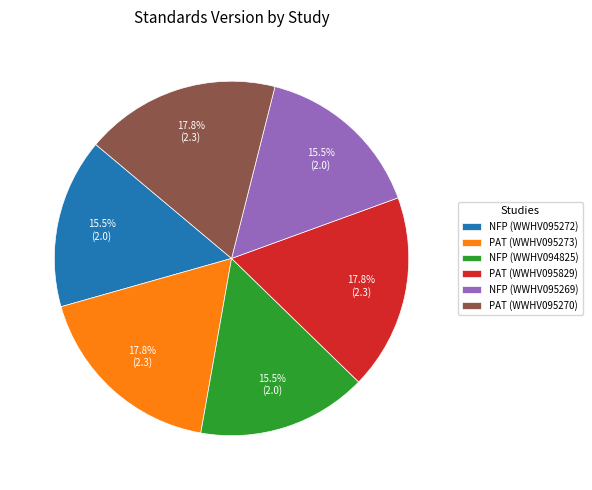

Approximately how many times larger is the value at NFP (WWHV094825) compared to NFP (WWHV095269)?

1.0